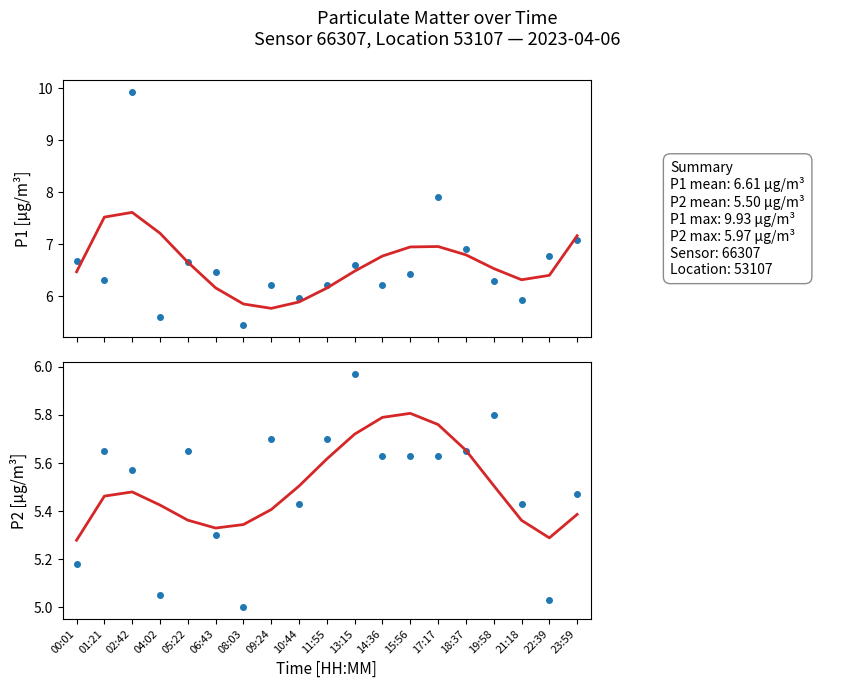

How many distinct data groups are displayed?

4